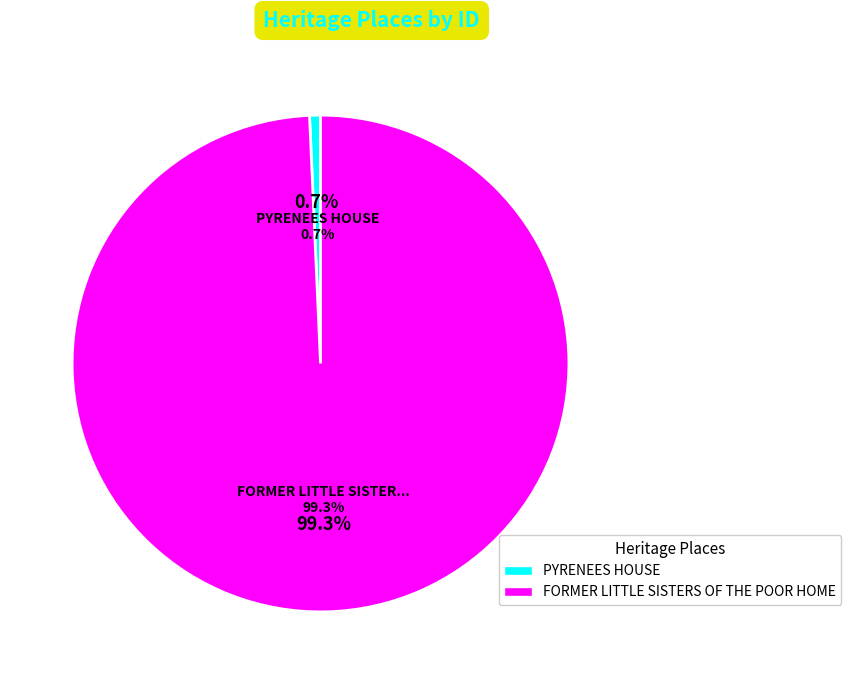

To the nearest percent, what is the difference between the largest and smallest slice percentages?

99%